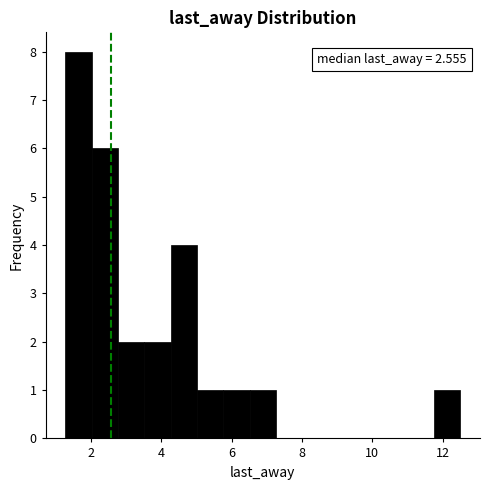

Around what value on the x-axis is the tallest bar? Give the approximate position of its centre, as read against the axis.

1.6